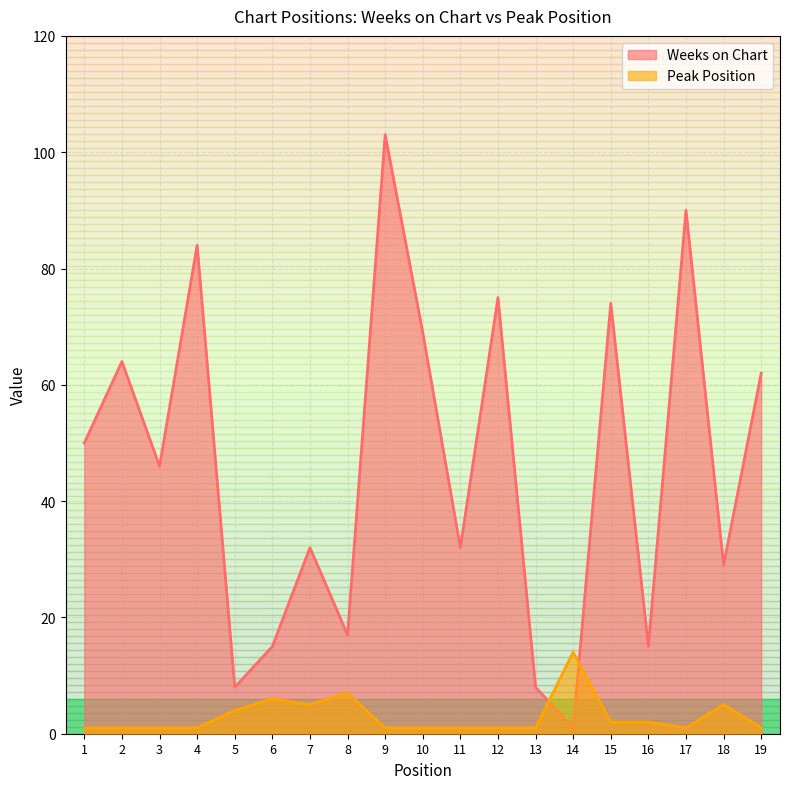

Is it true that Weeks on Chart equals 0 at 14?

False